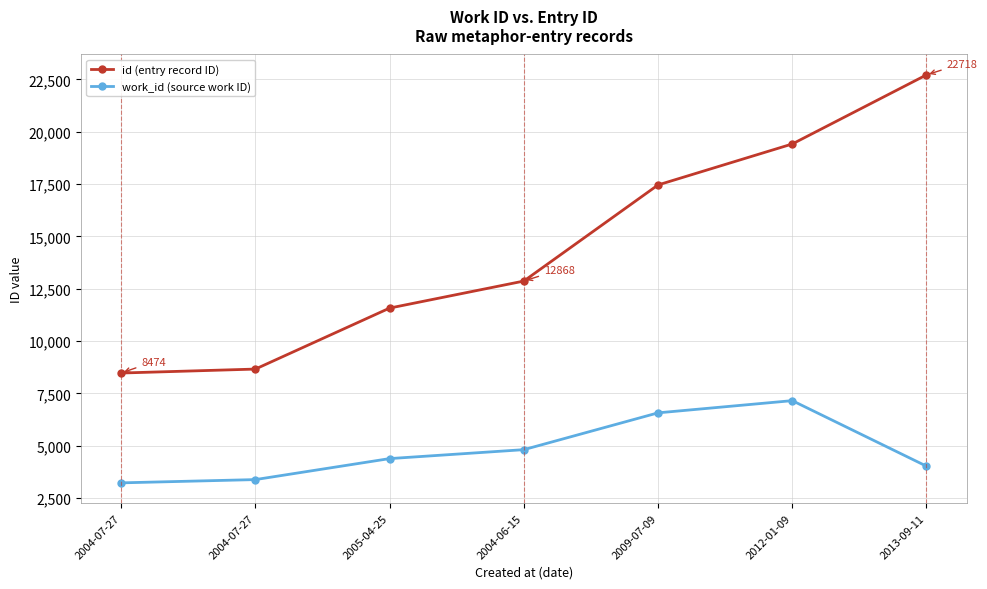

How many data points in work_id (source work ID) are less than 4386?

3